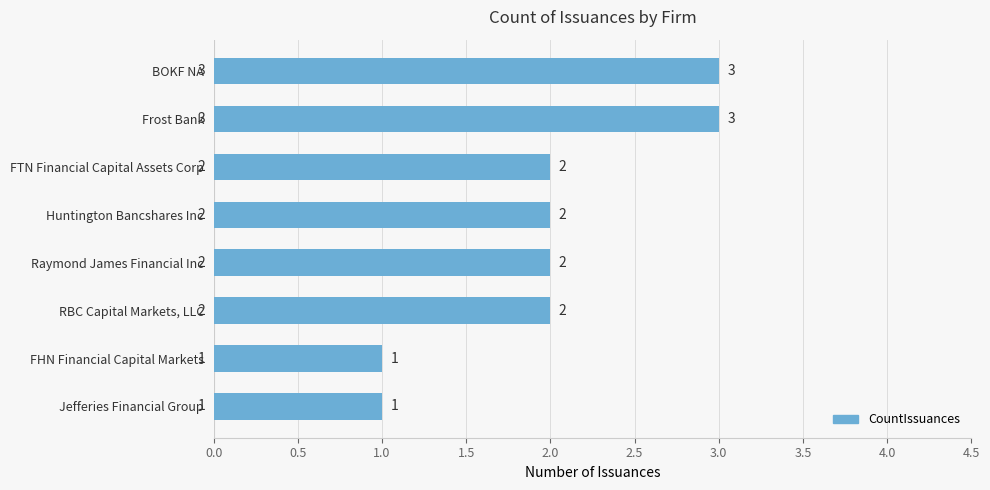

What is the sum of all values?

16